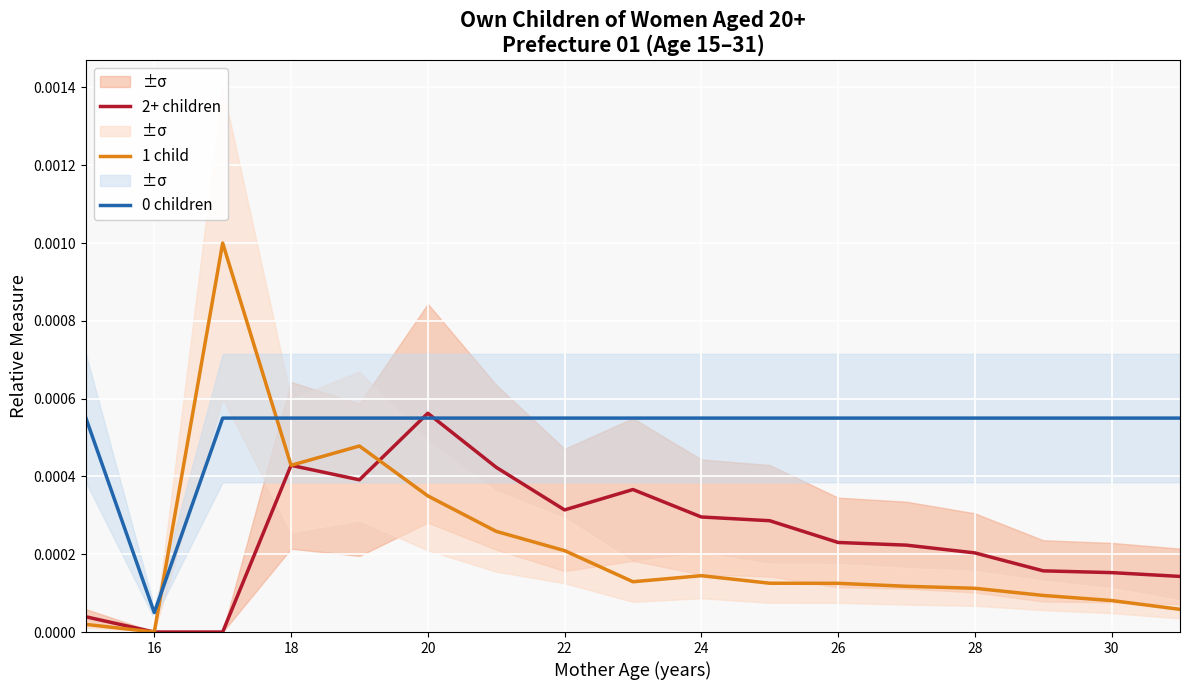

At which label does 2+ children reach its peak?

20